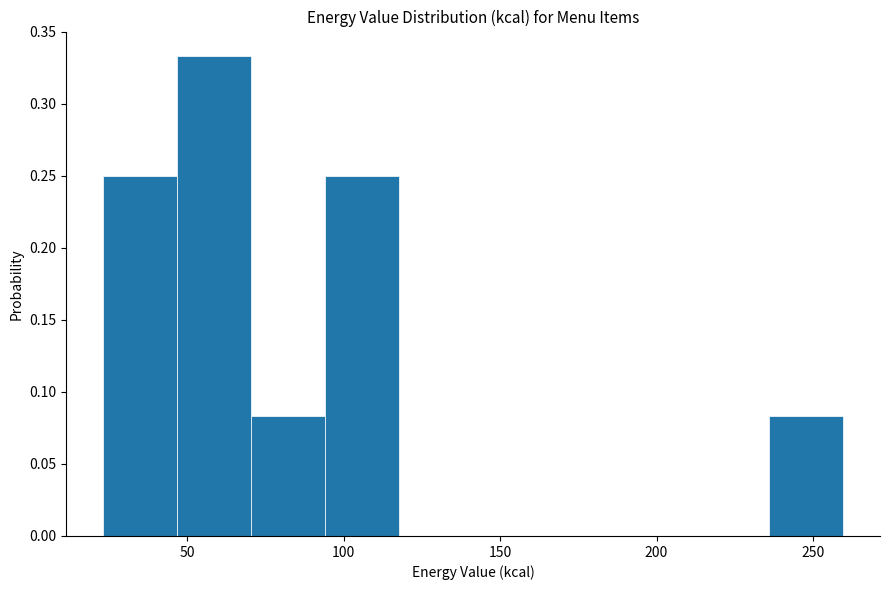

Reading left to right, transcribe this chart: for each bar, give the range it covers on the x-axis and its height. Neither the bar edges nor the heights are printed on the chart, so give them approximately, as read against the axes.

25 to 45: 0.250
45 to 70: 0.335
70 to 95: 0.085
95 to 120: 0.250
120 to 140: 0
140 to 165: 0
165 to 190: 0
190 to 210: 0
210 to 235: 0
235 to 260: 0.085